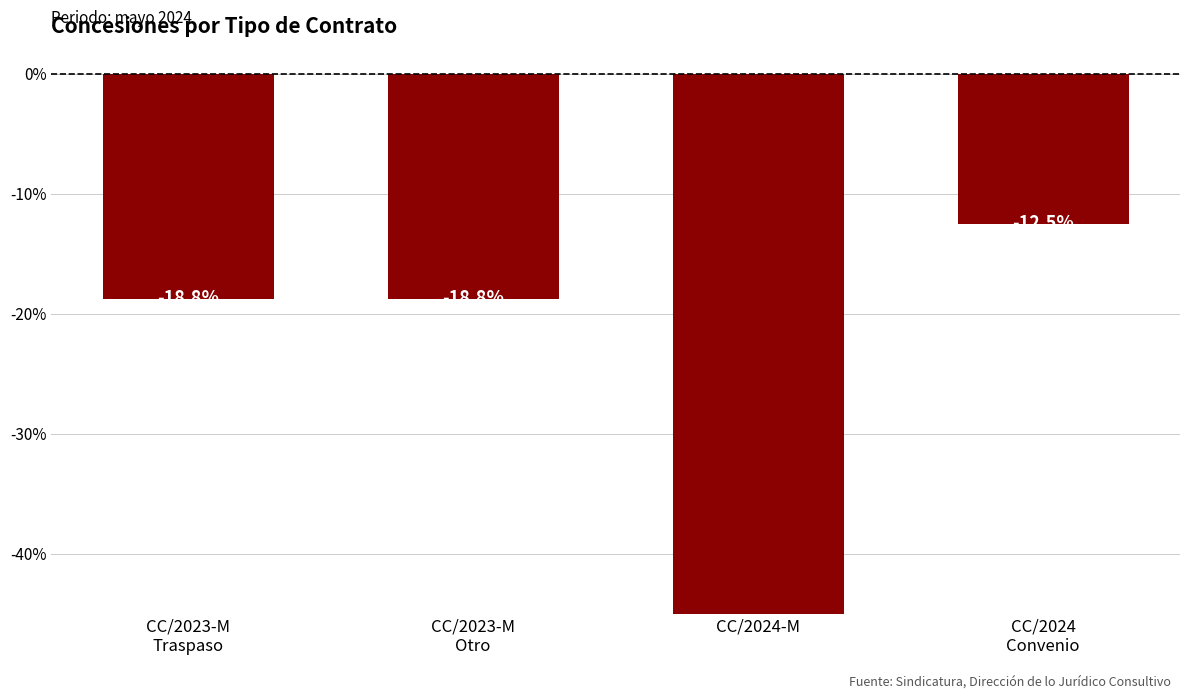

Does the chart contain stacked bars?

No